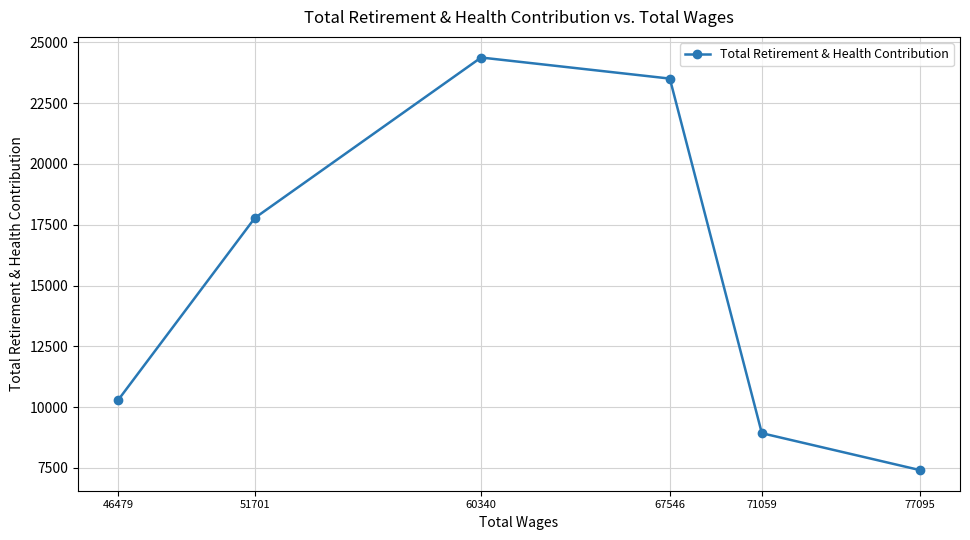

Which label corresponds to the largest value in the chart?

60340